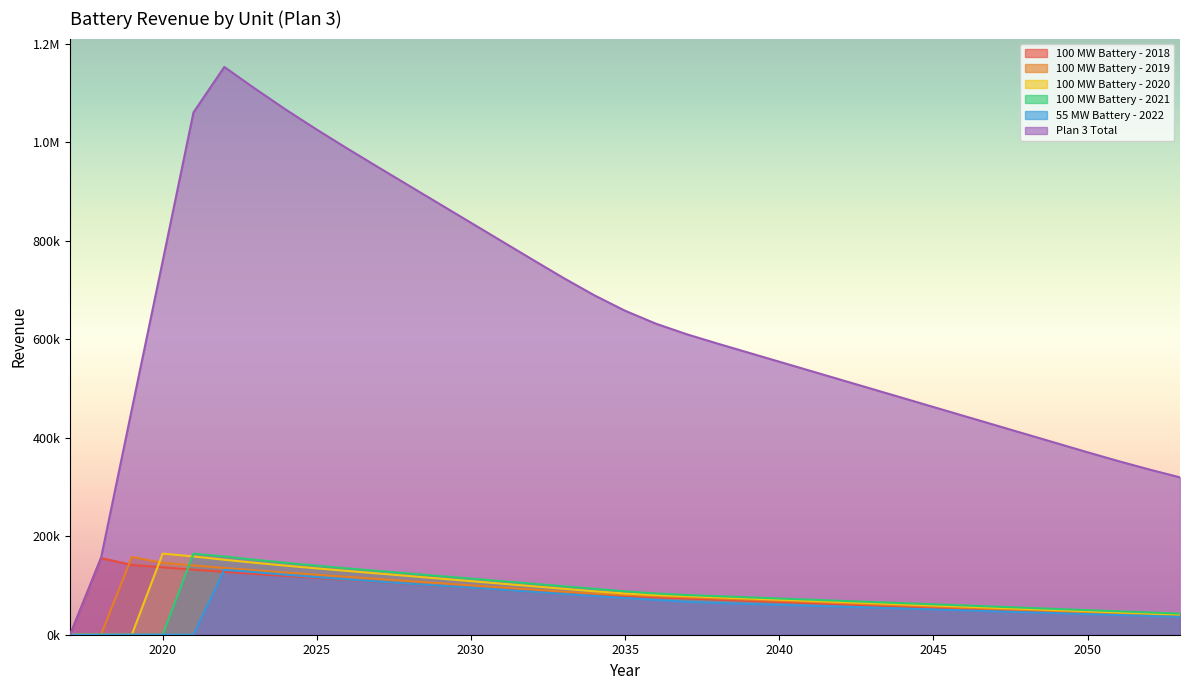

At how many categories does at least one series exceed 207408?

35